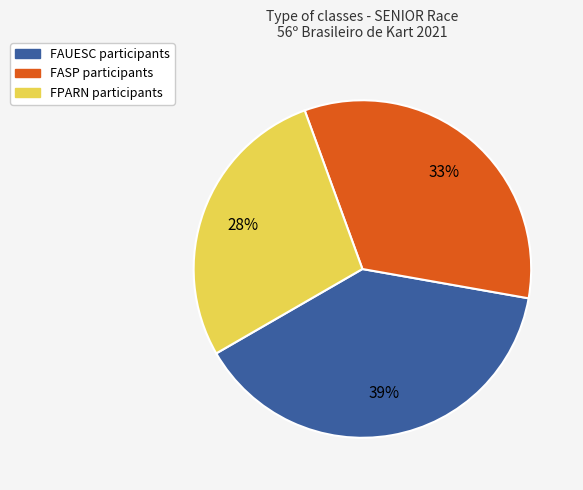

Is there a majority slice in this chart?

No